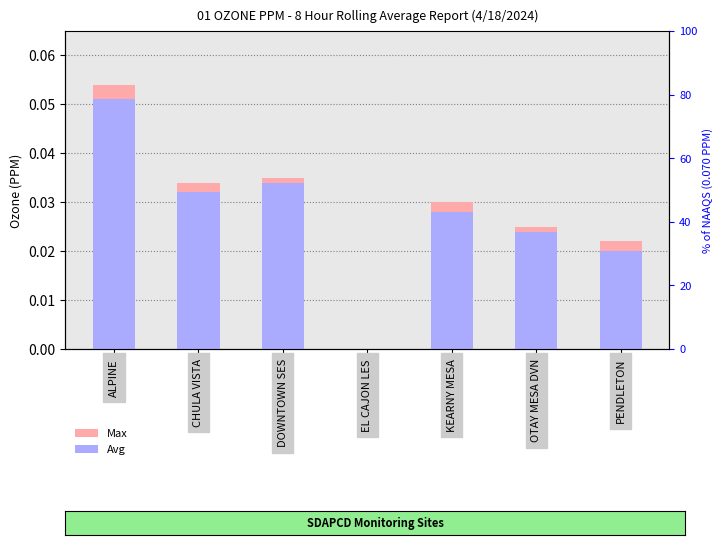

Which has a higher value, PENDLETON or CHULA VISTA?

CHULA VISTA